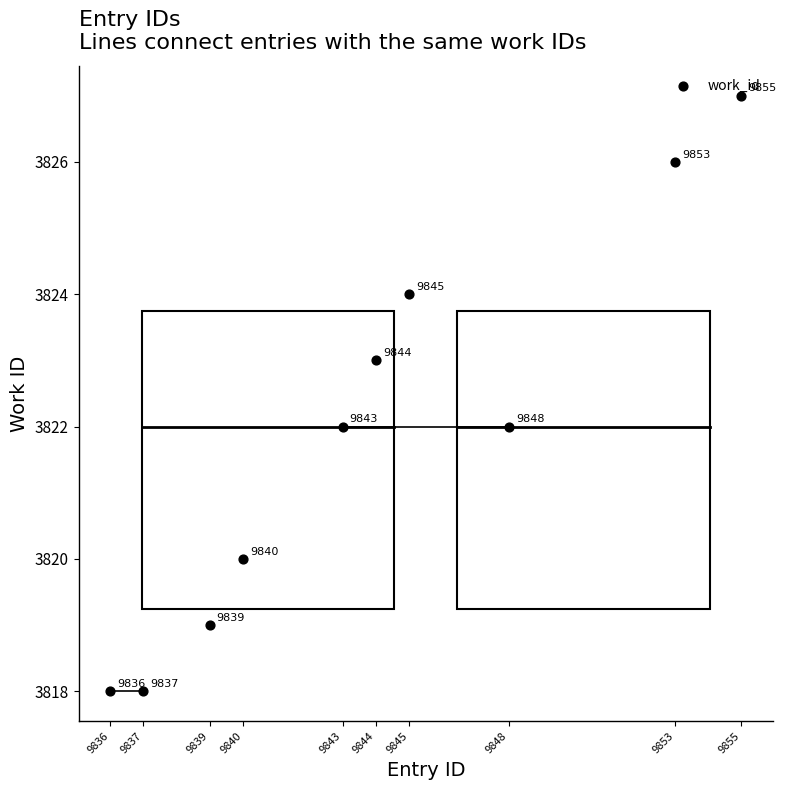

What is the change in value from 9843 to 9855?

+5